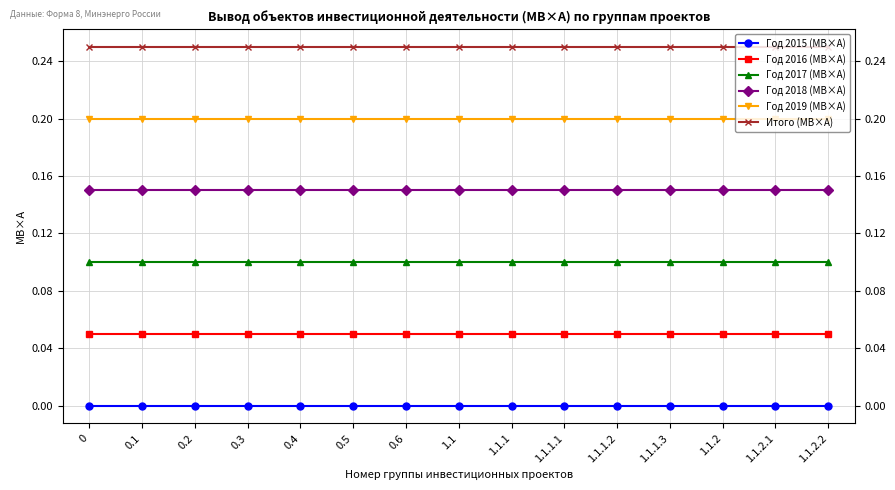

Does the chart display data point markers on the line(s)?

Yes